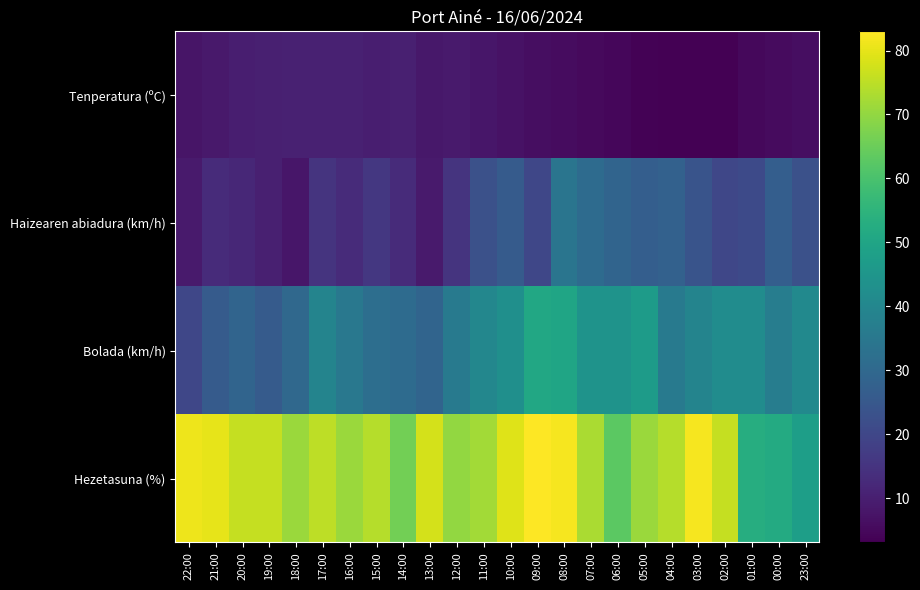

Which has a higher value, 22:00 or 17:00?

17:00